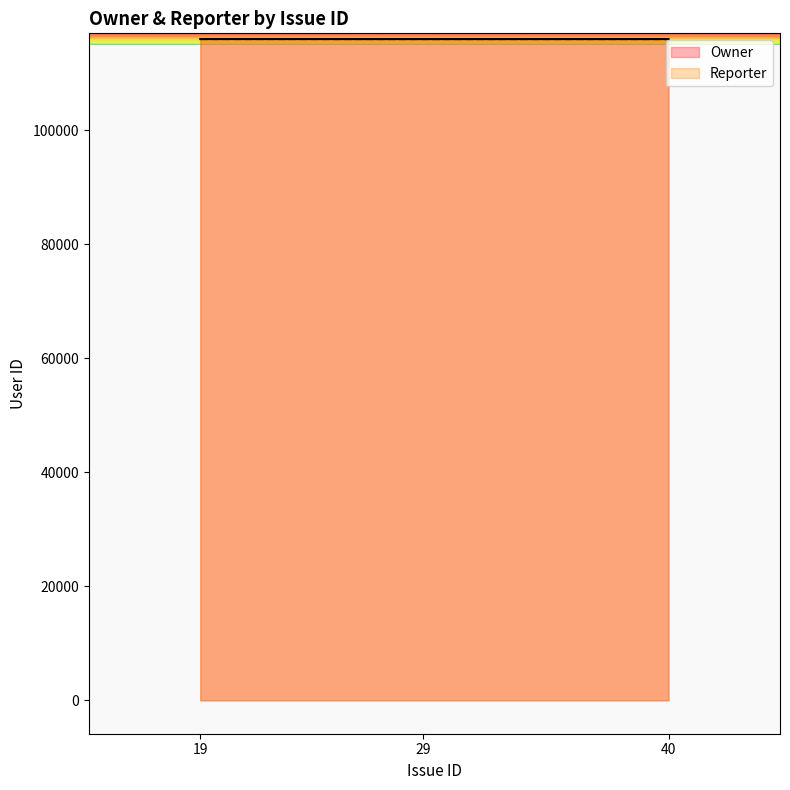

Which category has the highest value in the Reporter series?

19